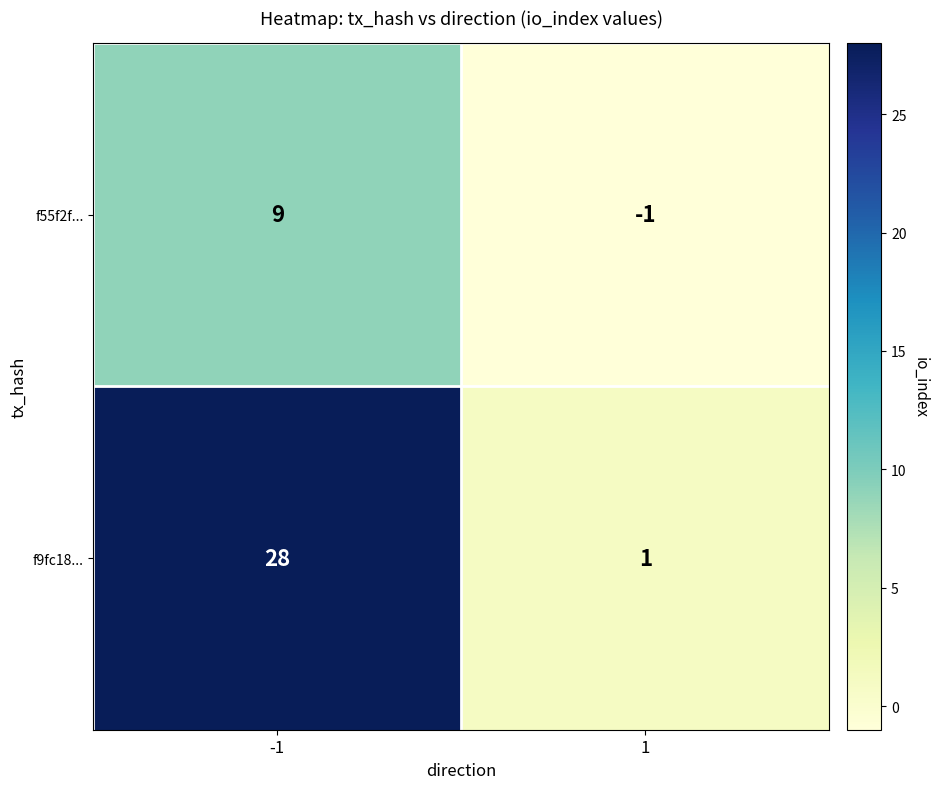

At -1, list the series in order from smallest to largest.

f55f2f..., f9fc18...